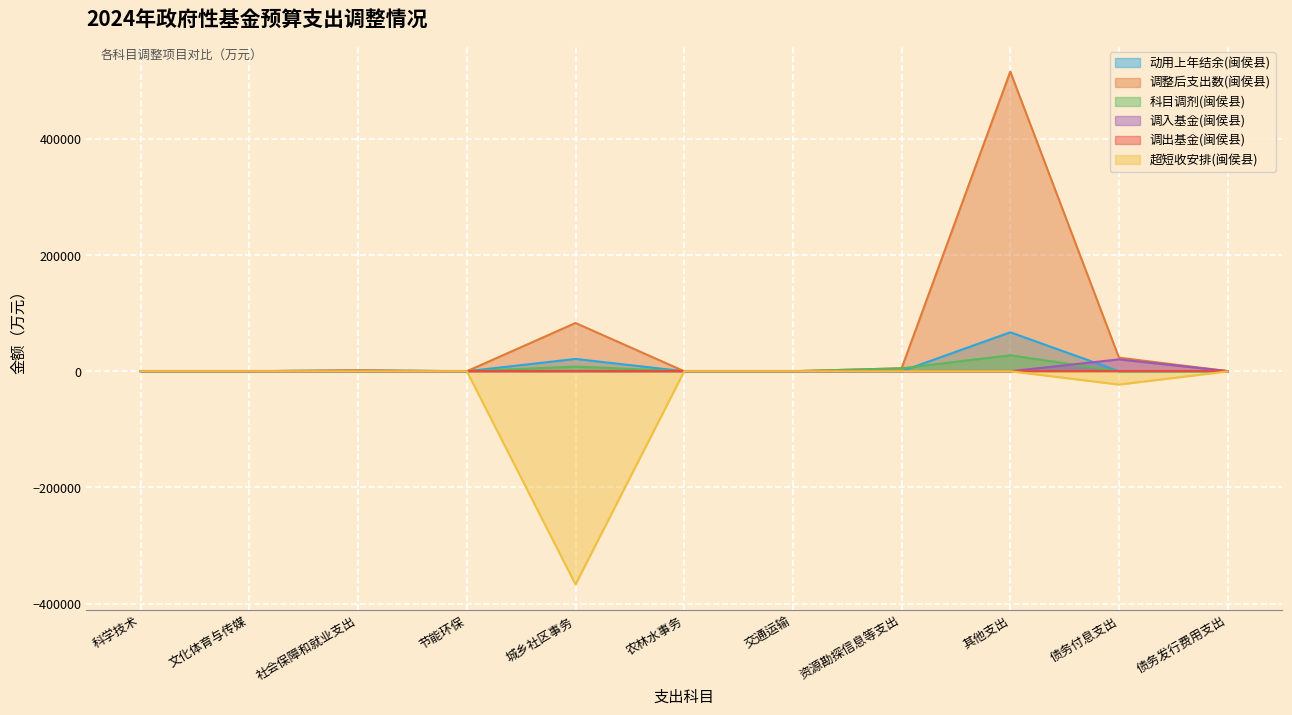

Between 城乡社区事务 and 交通运输, which series saw the biggest shift?

超短收安排(闽侯县)